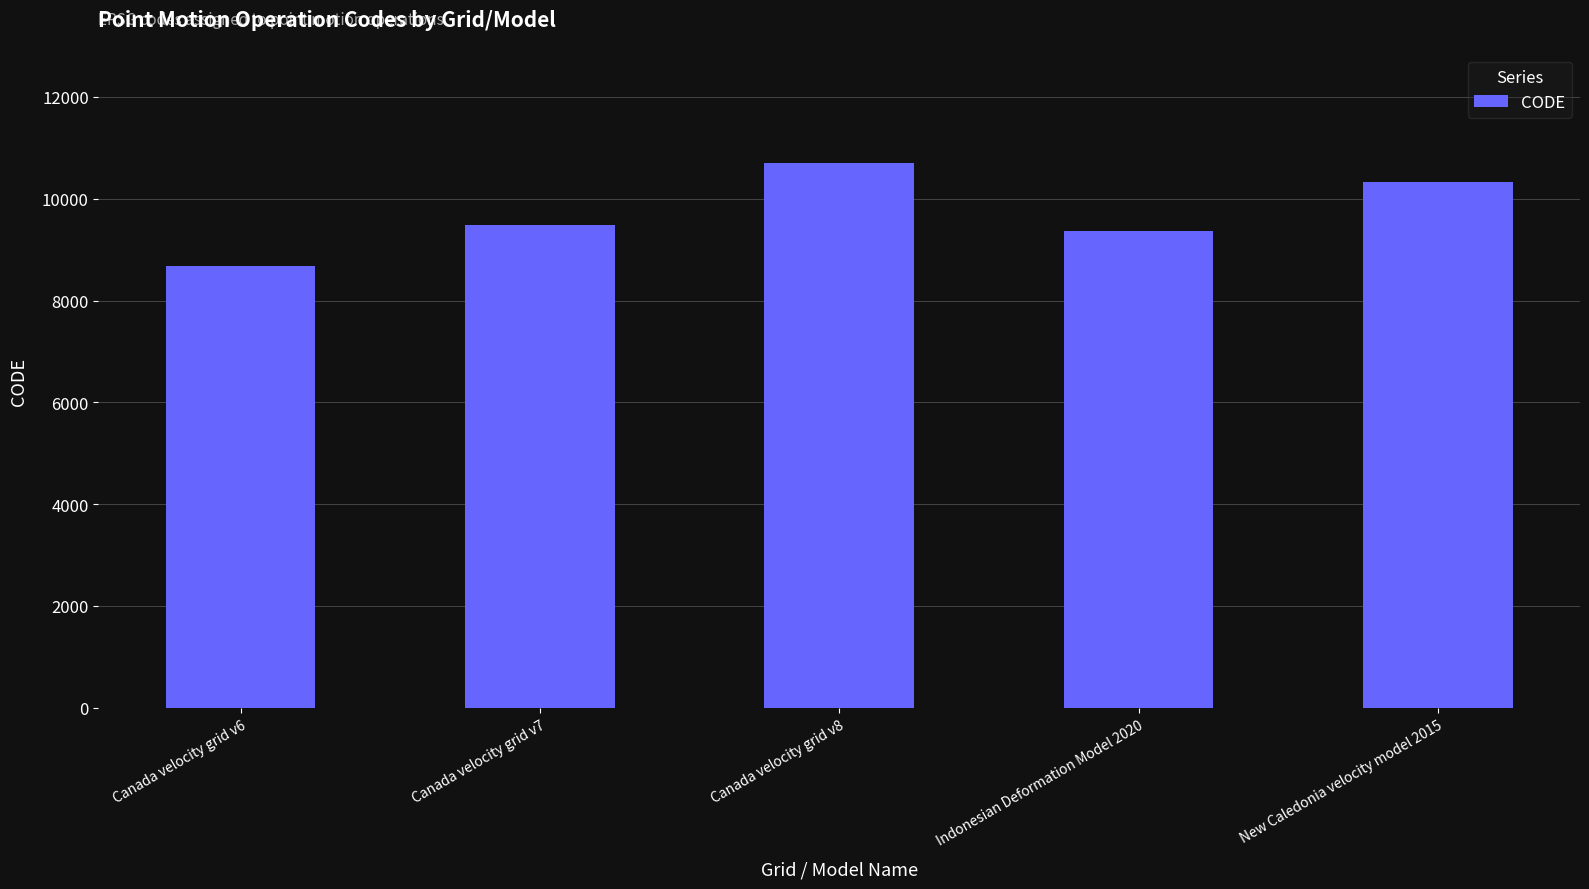

How many bars are there in total?

5